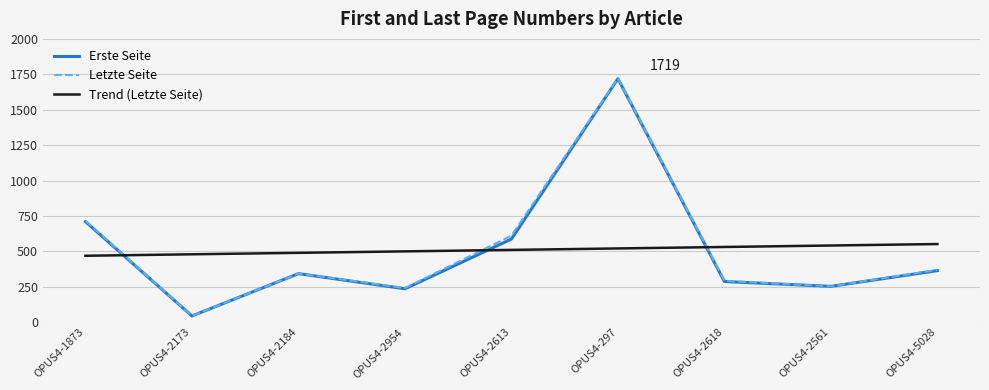

What position from the left is OPUS4-1873?

1